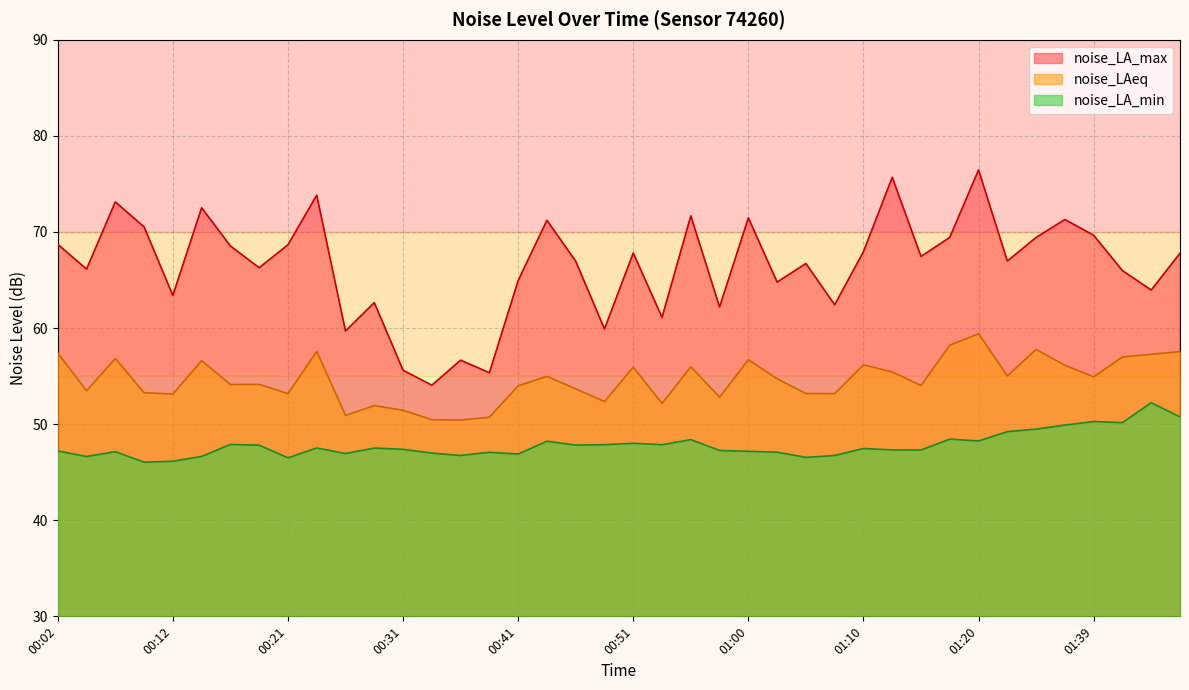

What value does the noise_LAeq series have at 01:39?

54.9